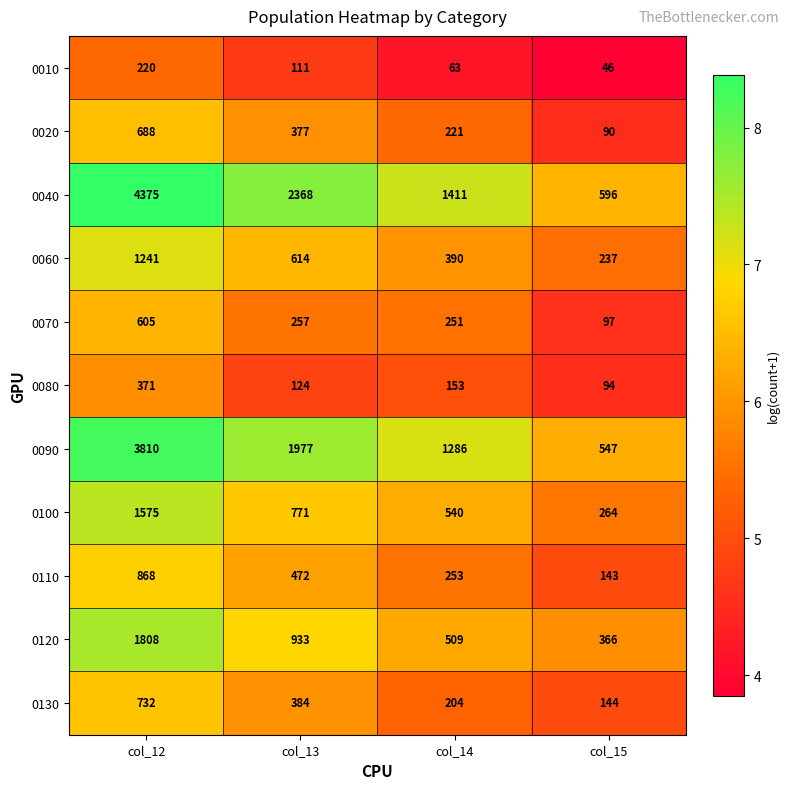

Which series has the largest total across all categories?

0040